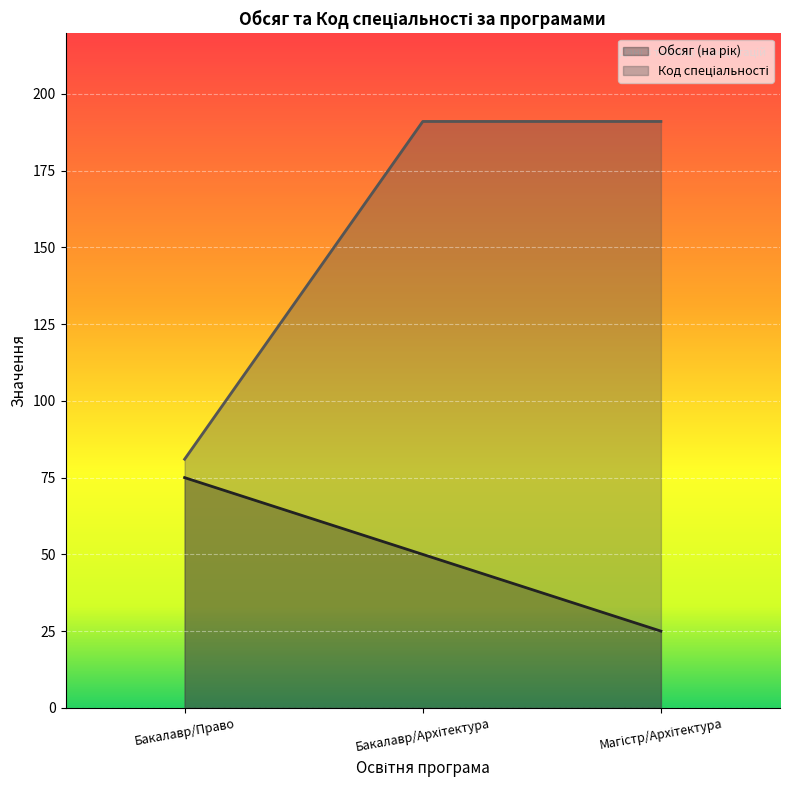

Reading left to right, list all the values displayed in this chart.

Обсяг (на рік): 75	50	25
Код спеціальності: 81	191	191